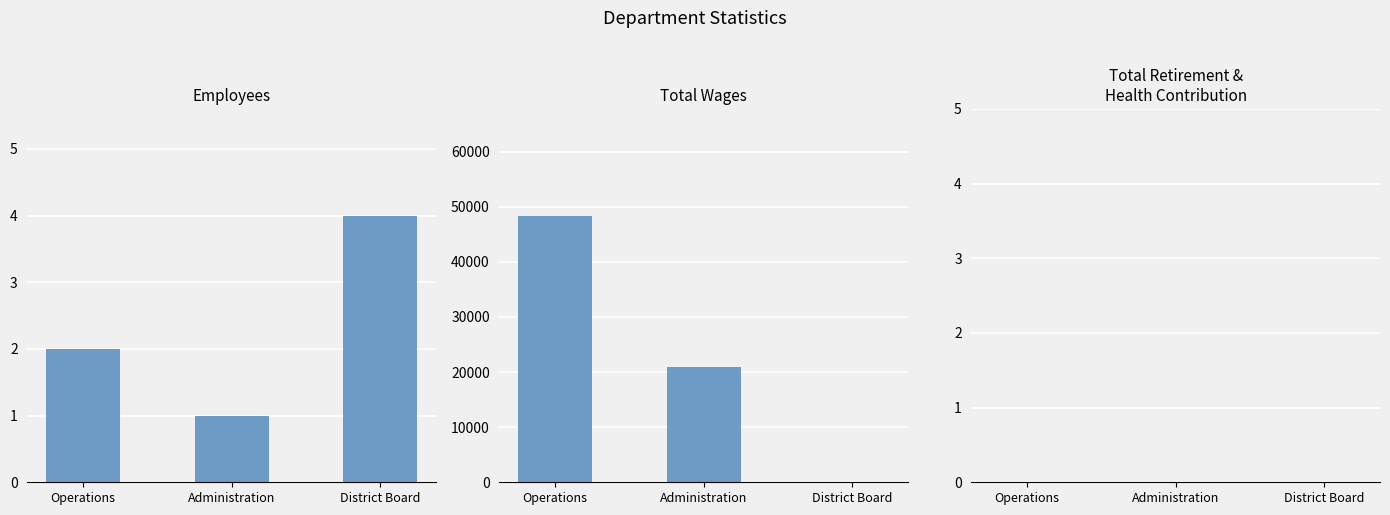

List the series in order of their peak value, lowest first.

Total Retirement & Health Contribution, Employees, Total Wages